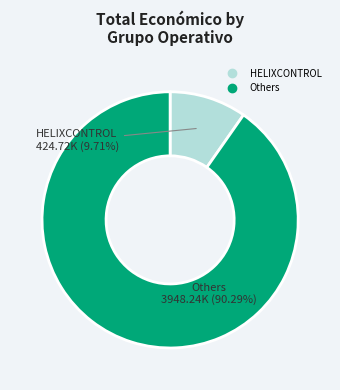

Count the number of slices in the pie.

2